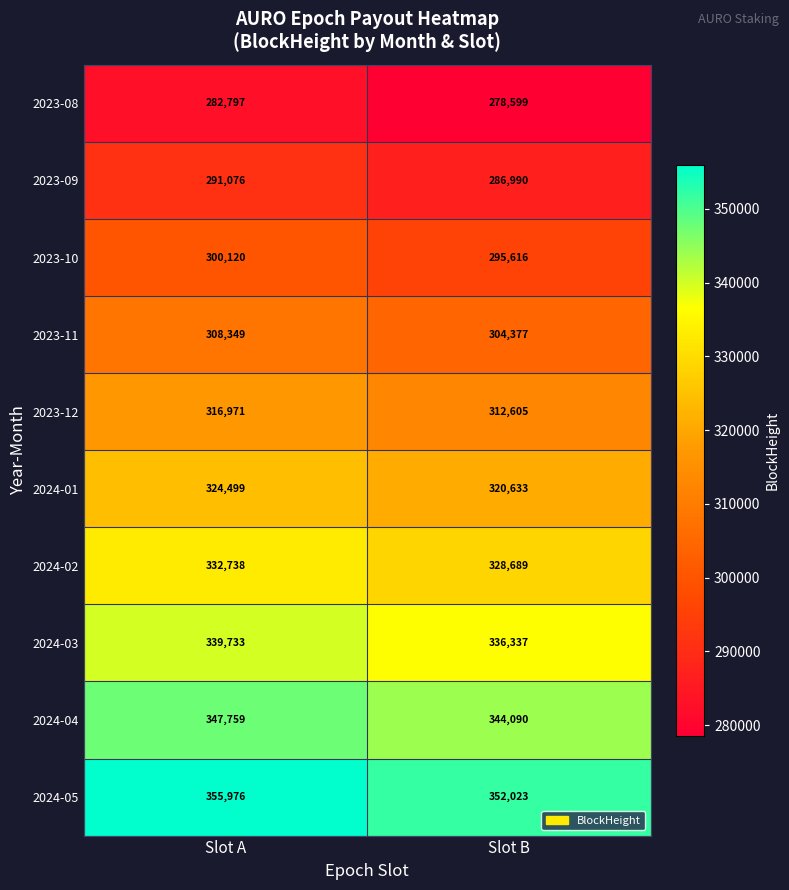

Rank the series at Slot A from lowest to highest value.

2023-08, 2023-09, 2023-10, 2023-11, 2023-12, 2024-01, 2024-02, 2024-03, 2024-04, 2024-05